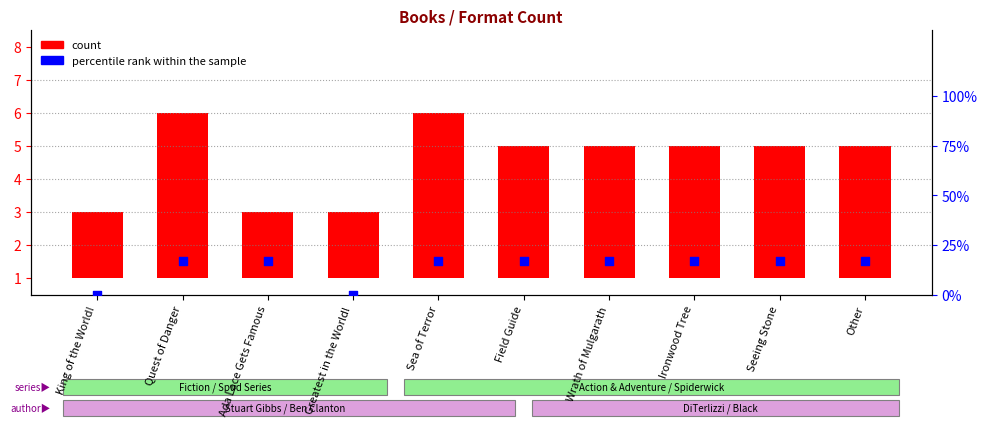

At which category is the sum across all series the highest?

Quest of Danger